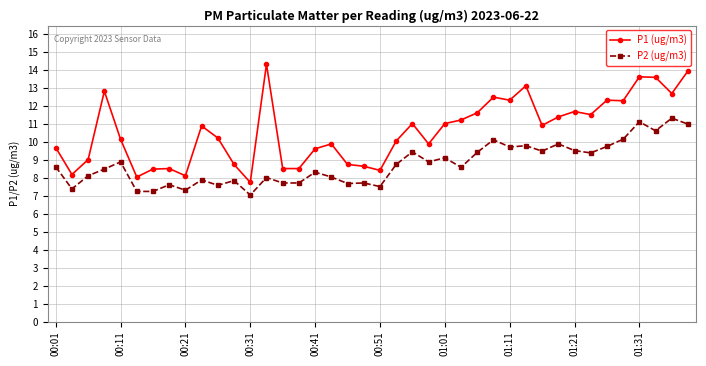

True or false: P1 (ug/m3) and P2 (ug/m3) cross at least once.

False